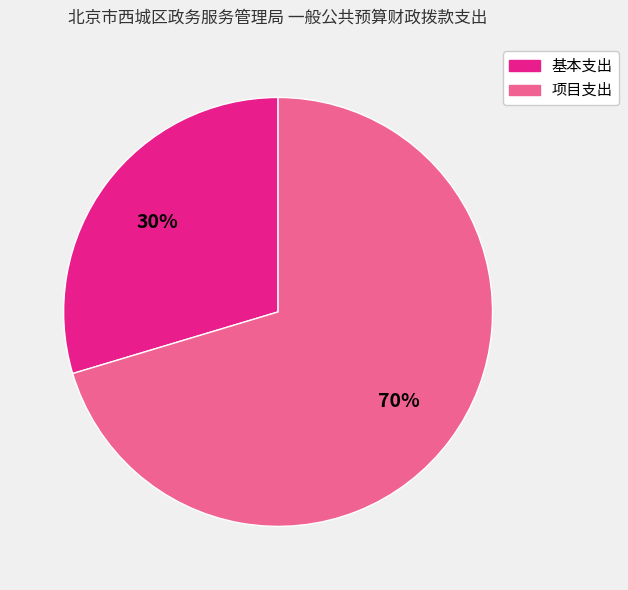

To the nearest percent, what is the average slice percentage?

50%